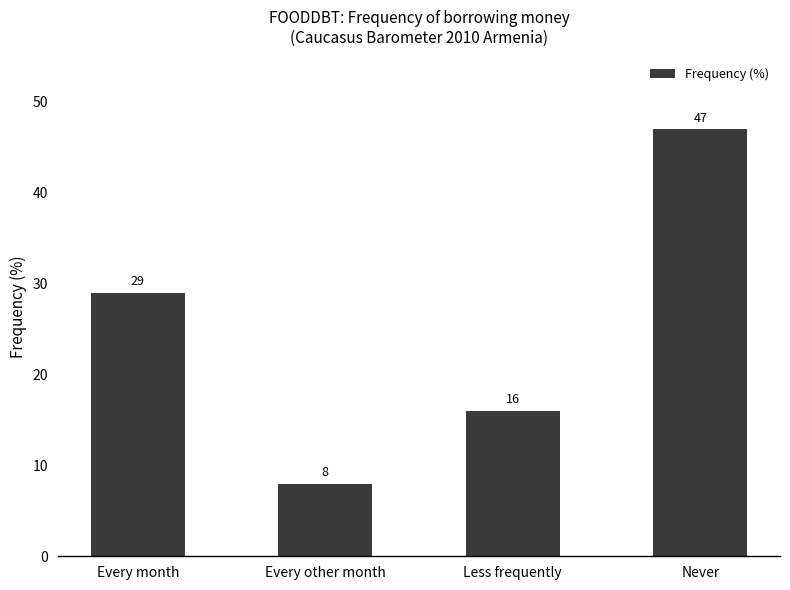

What position from the right is Never?

1